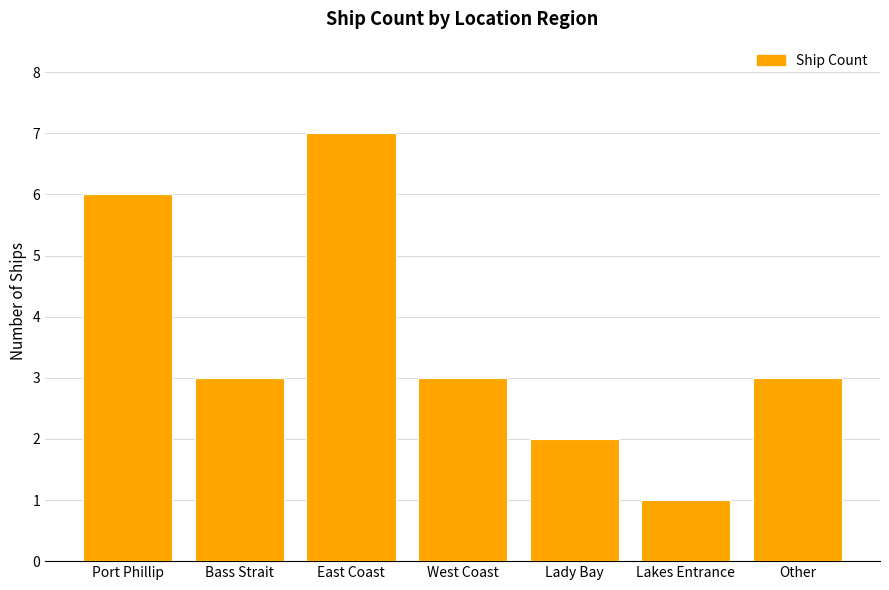

What is the ratio of the value at Port Phillip to the value at Lakes Entrance?

6.0